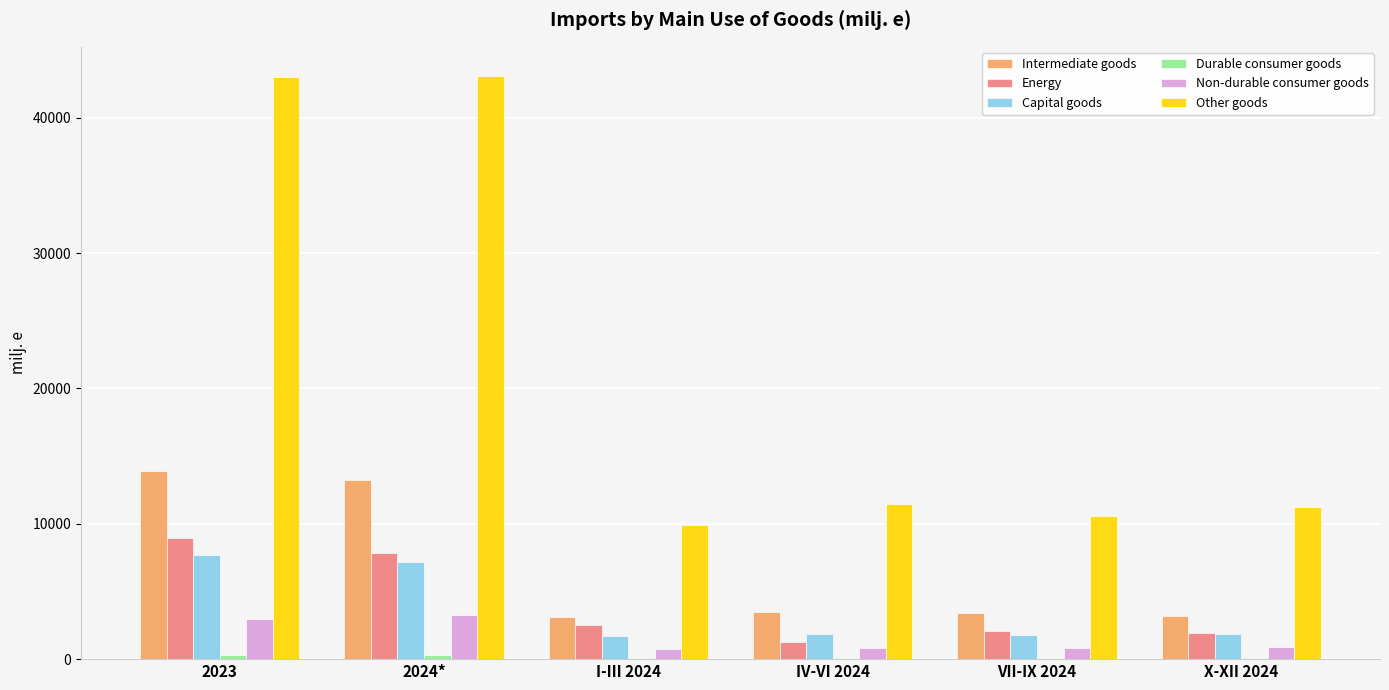

Is it true that Other goods equals 43004.3 at 2023?

True